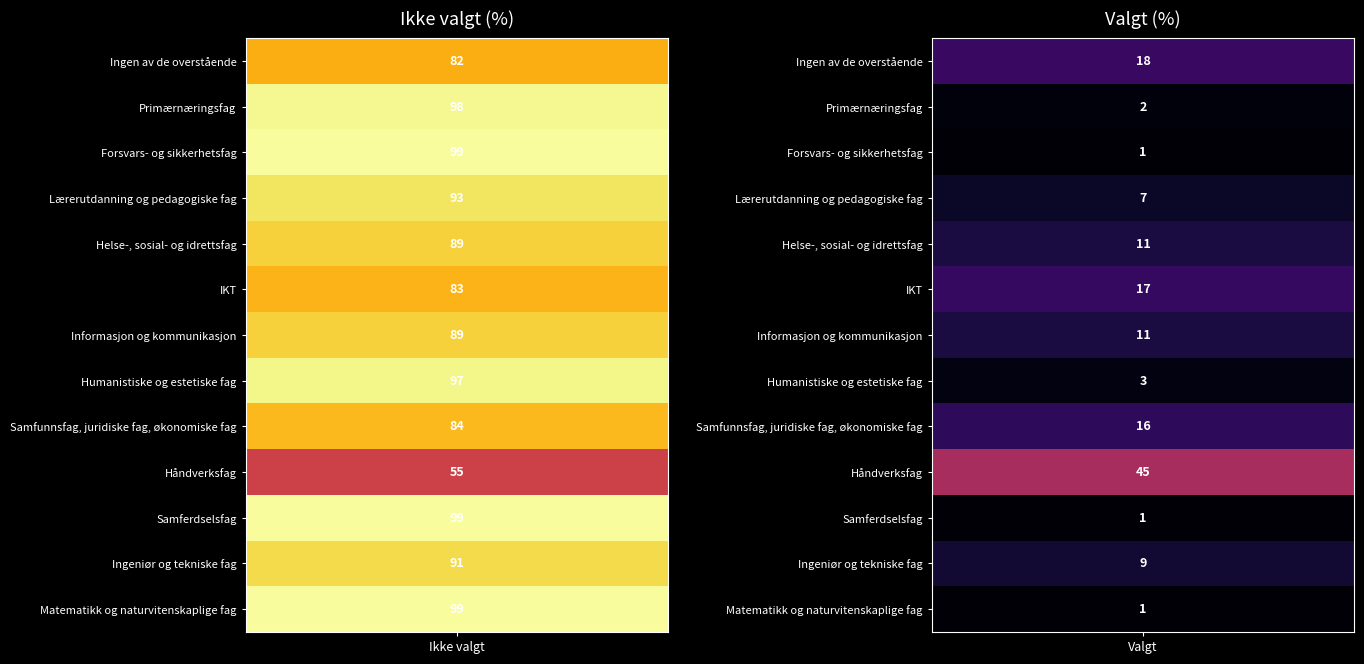

Between Valgt and Ikke valgt, which is larger?

Ikke valgt